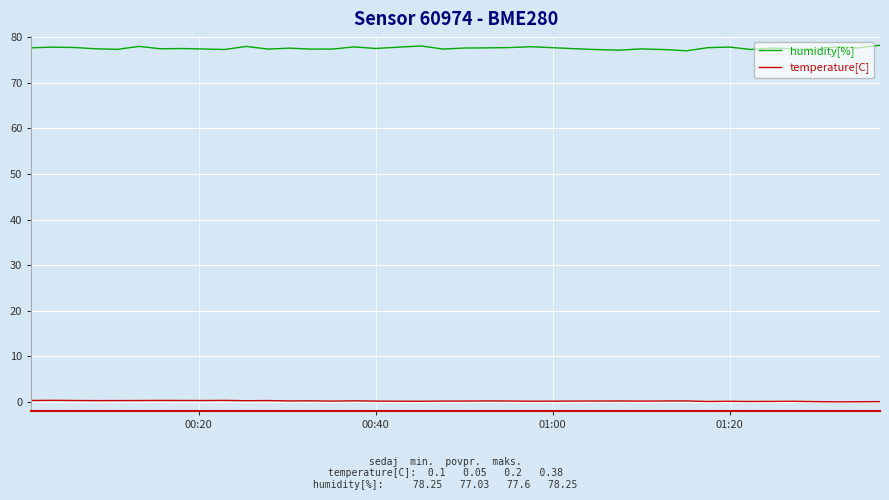

Rank the series by their average value, from lowest to highest.

temperature[C], humidity[%]